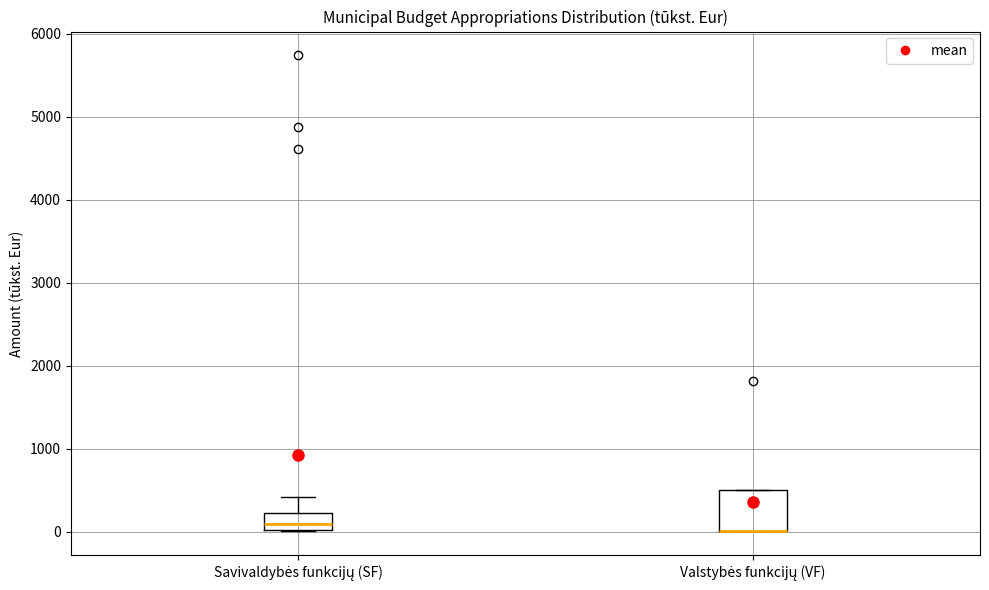

Comparing the boxes themselves (not the whiskers), which one is the tallest?

Valstybės funkcijų (VF)